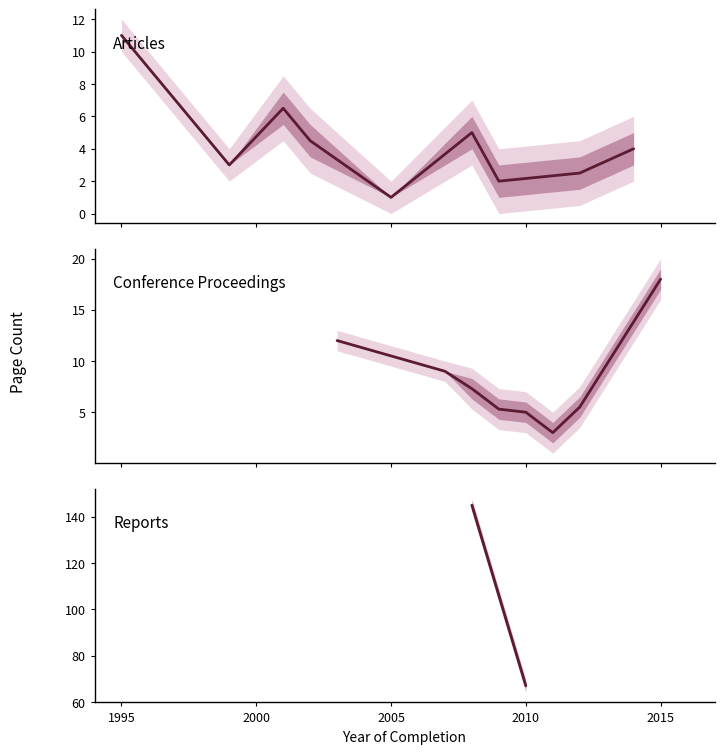

How many values in the avg_pages series are below 6?

19